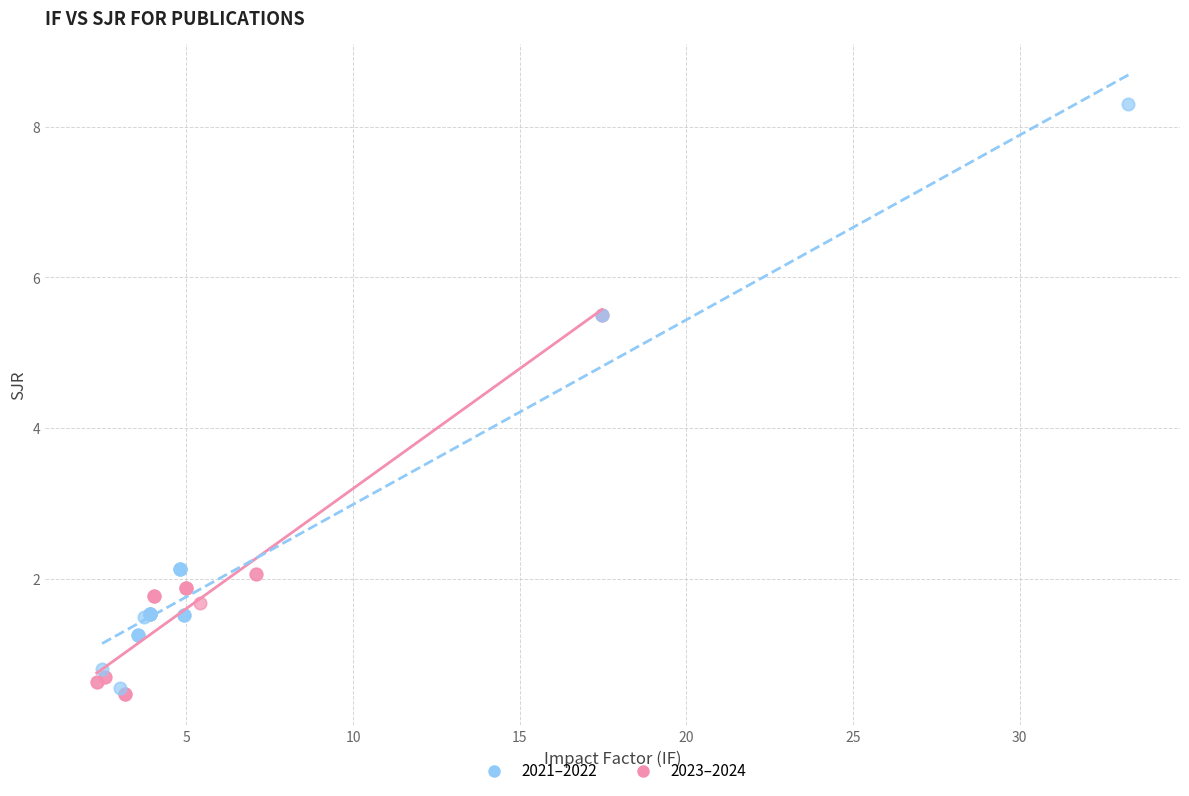

What are all the series names shown in the legend?

2021–2022, 2023–2024